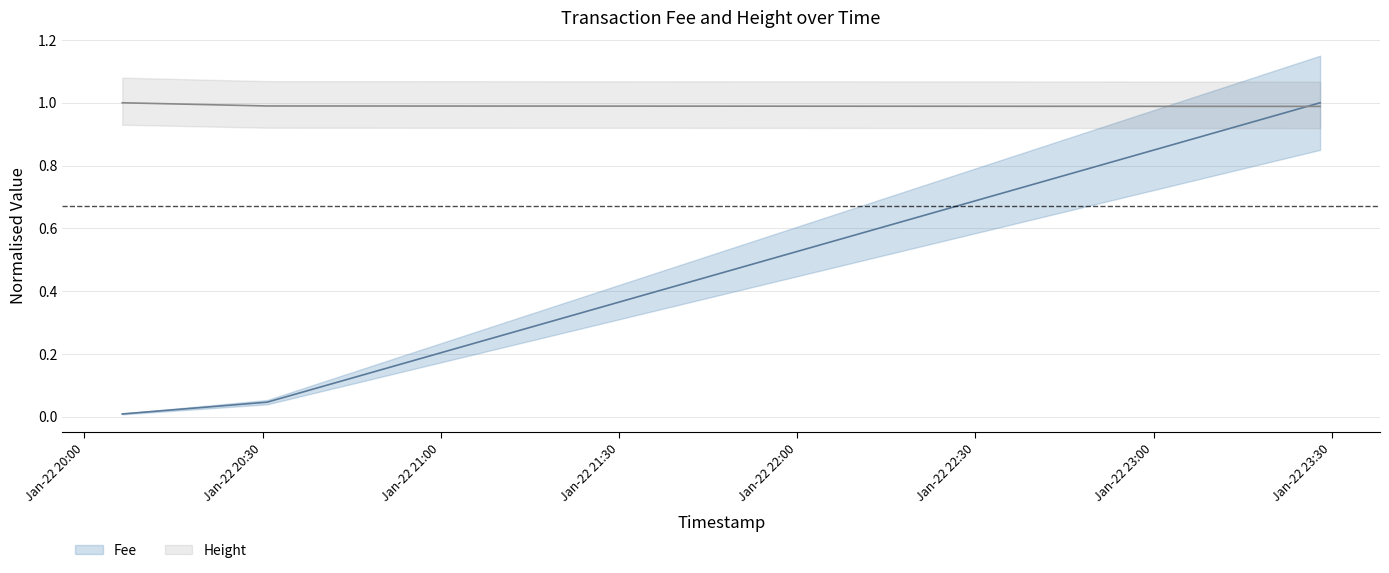

Reading left to right, transcribe all the data shown in this chart.

Fee: 2019-01-22 20:06:22=0.0	2019-01-22 20:30:46=0.0	2019-01-22 23:28:02=1.0
Height: 2019-01-22 20:06:22=1.0	2019-01-22 20:30:46=1.0	2019-01-22 23:28:02=1.0